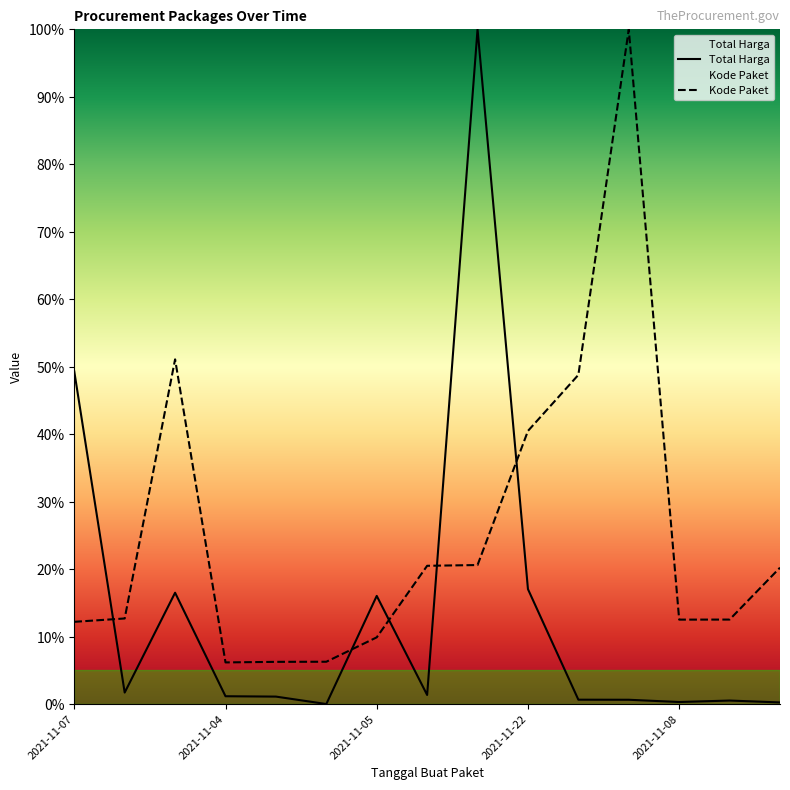

Is this an area chart (filled region under the line)?

No